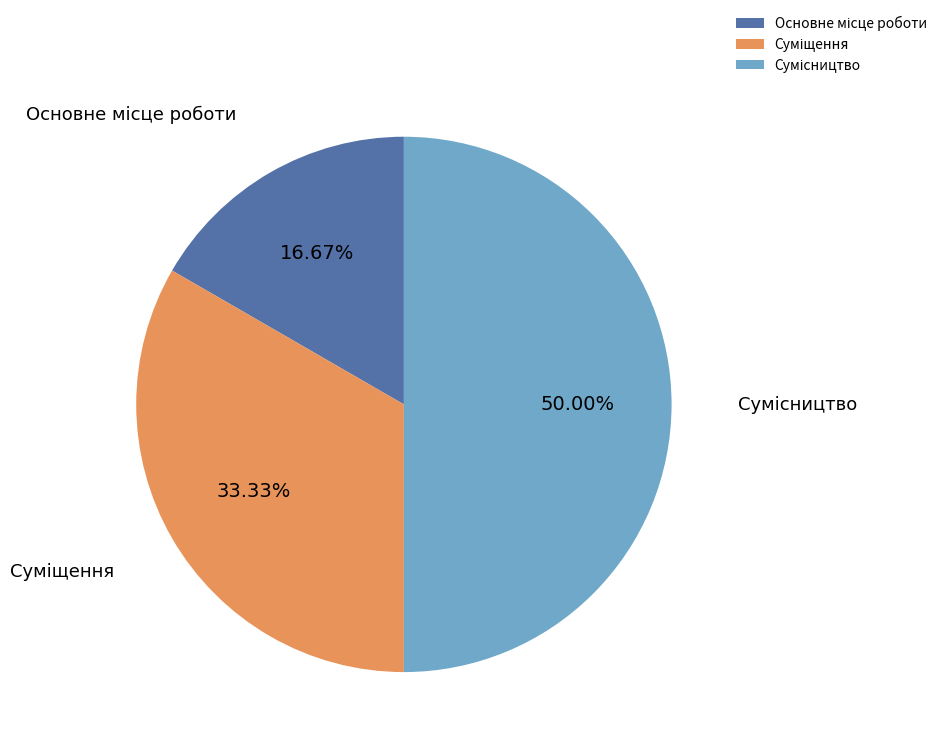

To the nearest percent, what is the difference between the largest and smallest slice percentages?

33%